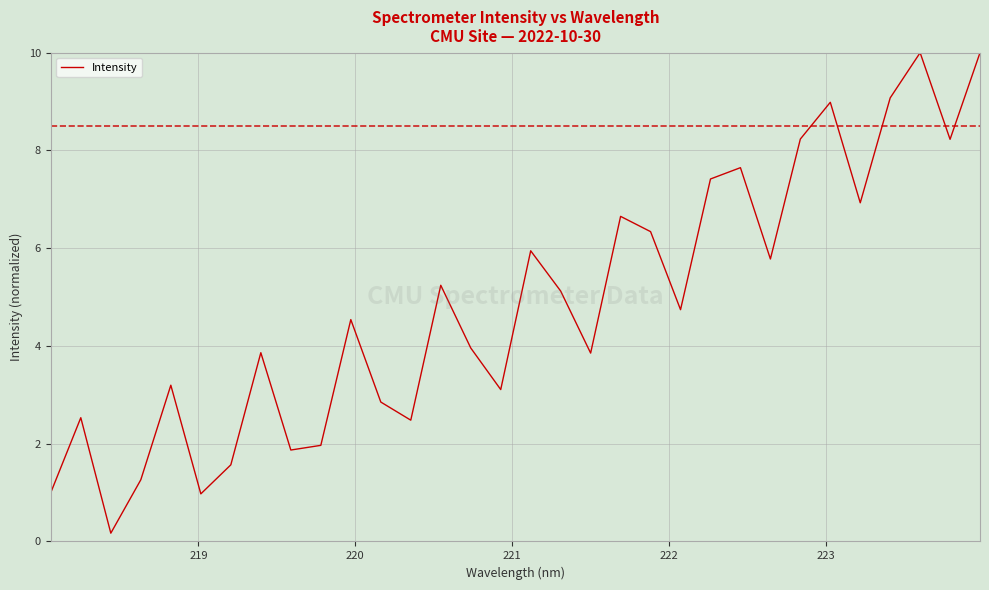

What is the maximum value shown in the chart?

10.0